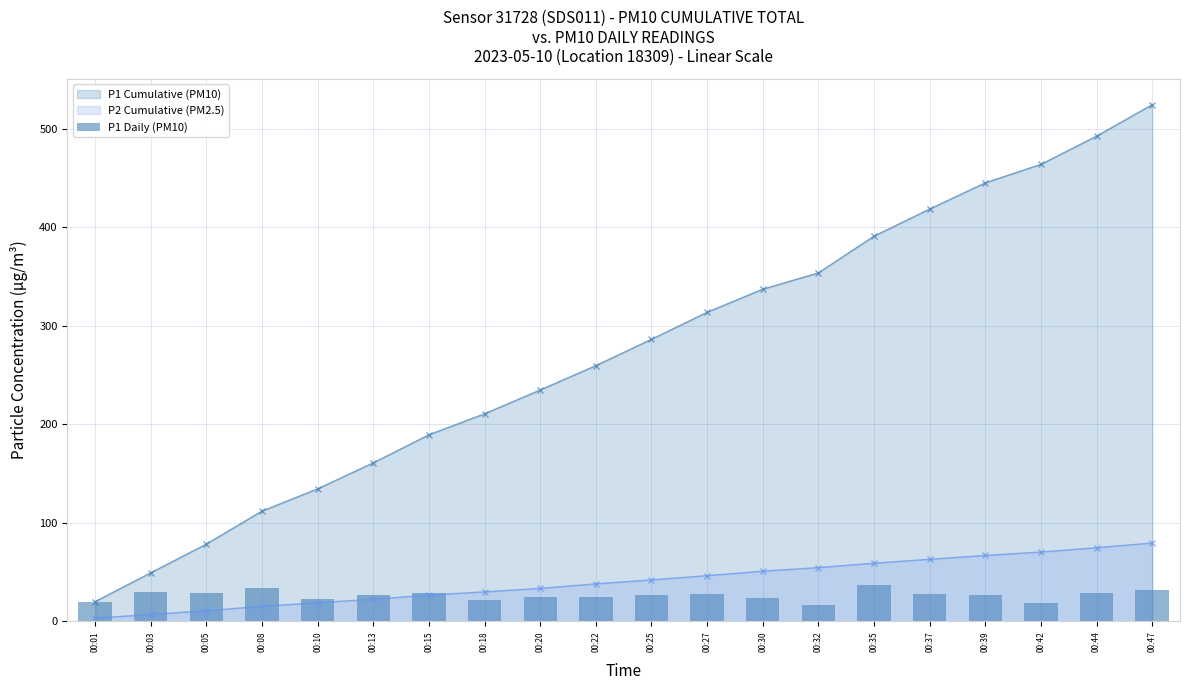

What is the value of the 6th bar from the left?

26.4